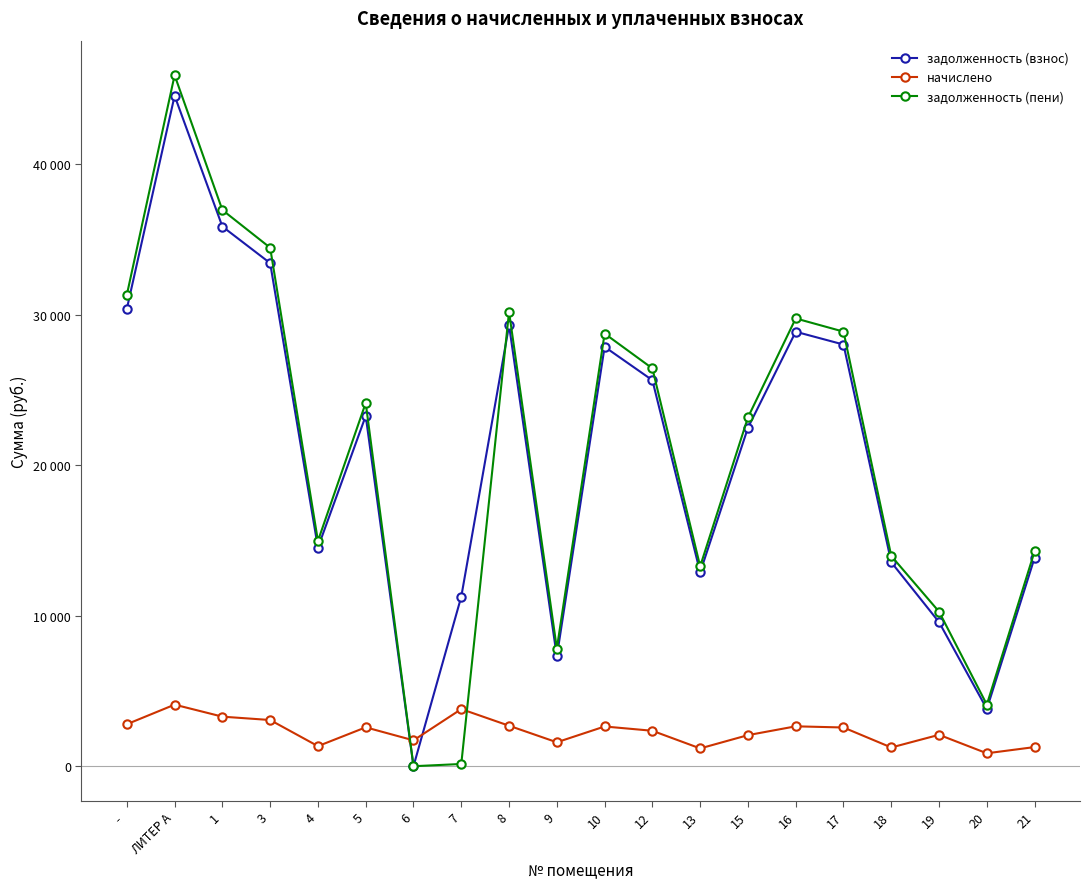

True or false: начислено has a value of 3561.8 at 8.

False